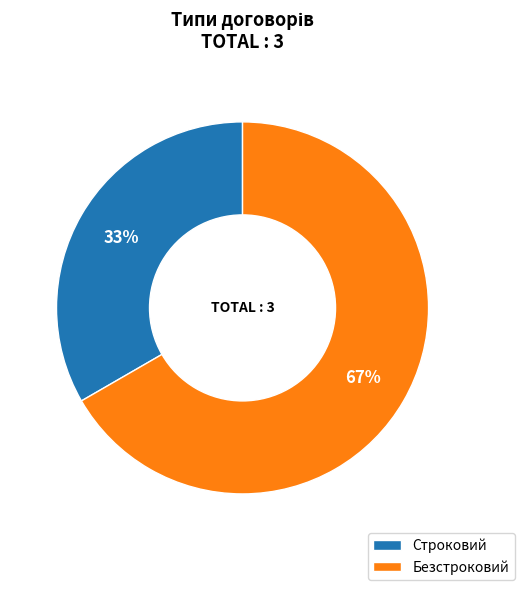

How many segments does this pie chart have?

2